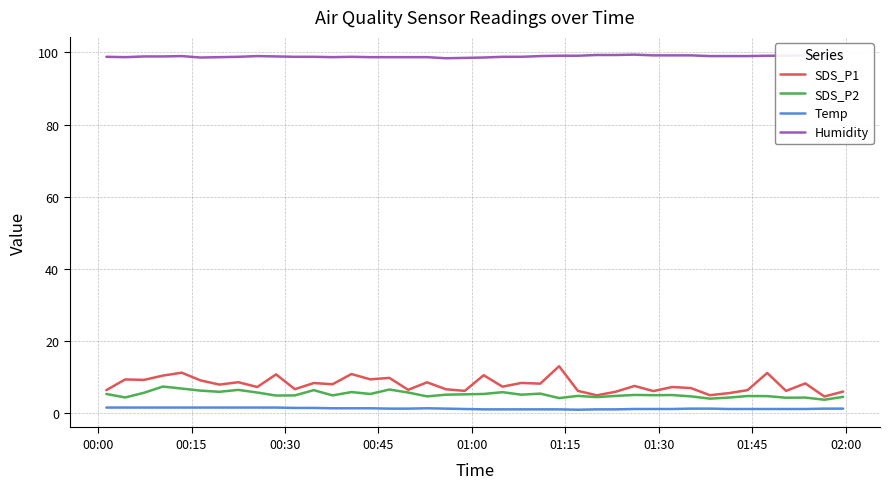

What is the greatest value displayed?

99.4